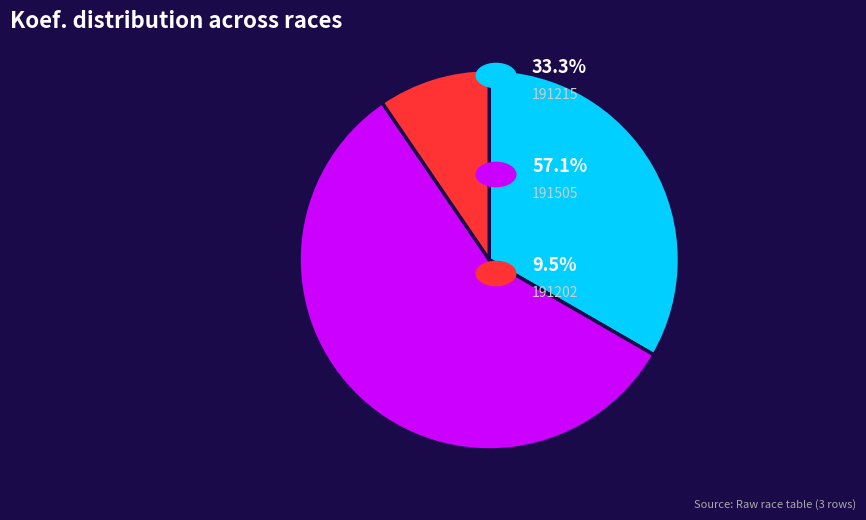

Which slice is the largest?

191505